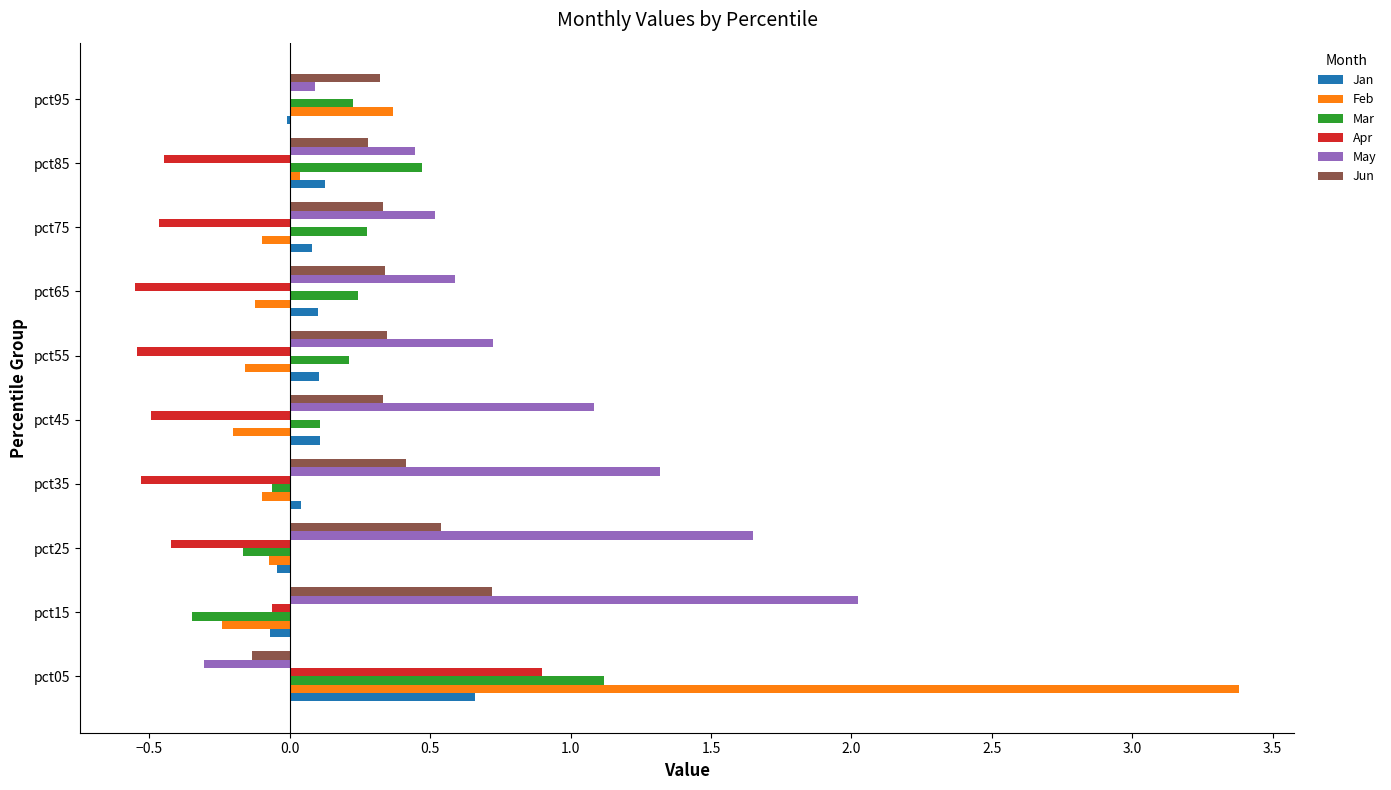

How many values in May are above zero?

9